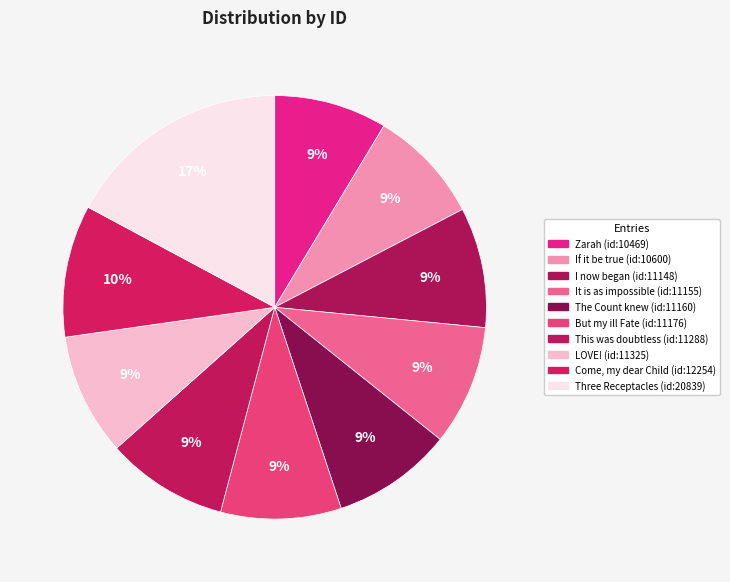

What is the smallest slice in the pie chart?

Zarah (id:10469)